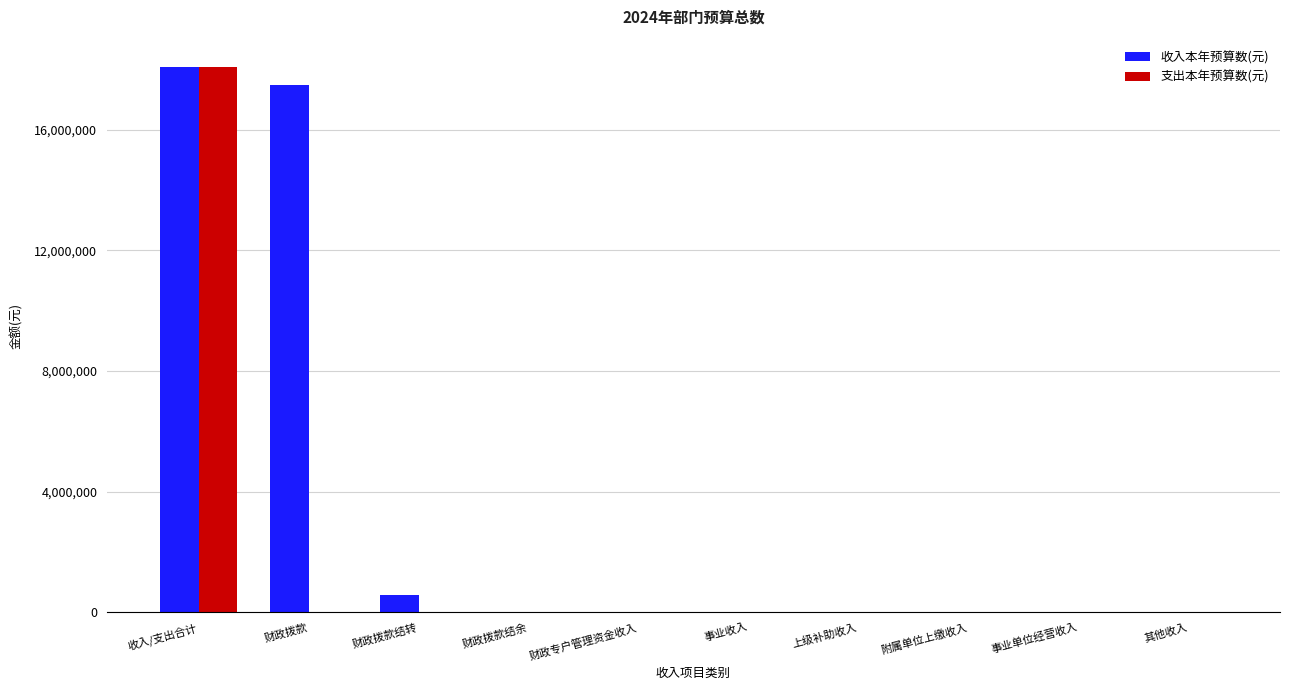

How many groups of bars are there?

10